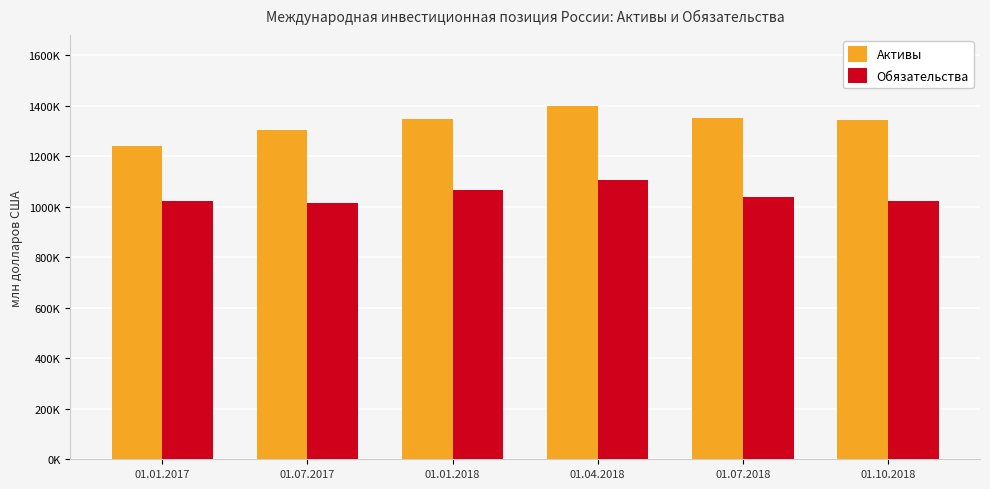

What are all the series names shown in the legend?

Активы, Обязательства